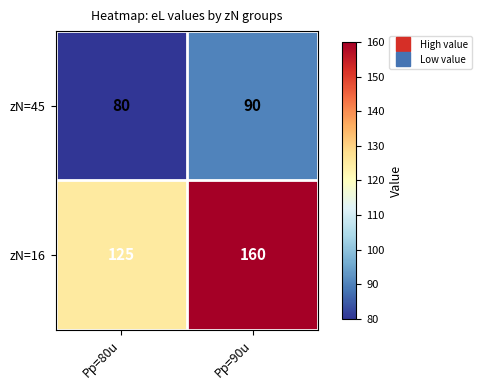

The zN=16 series shows 125 at Pp=80u. True or false?

True